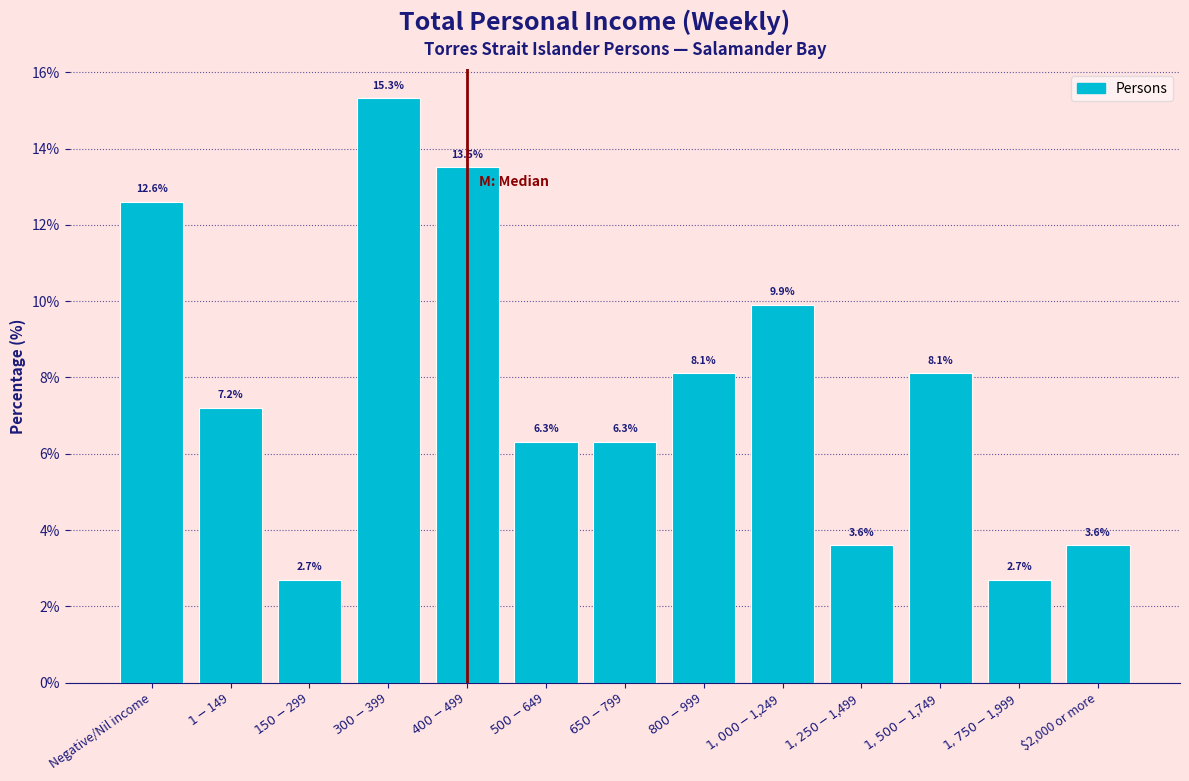

Reading left to right, list all the values displayed in this chart.

12.6	7.2	2.7	15.3	13.5	6.3	6.3	8.1	9.9	3.6	8.1	2.7	3.6